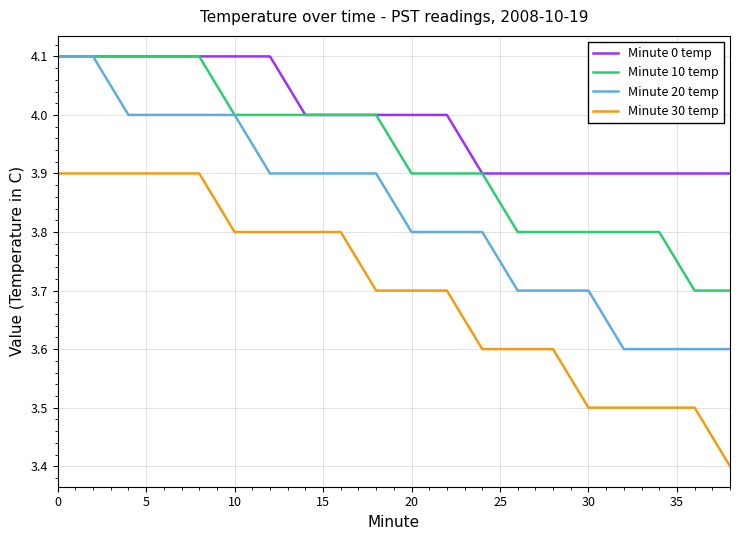

How many categories are shown in the chart?

20